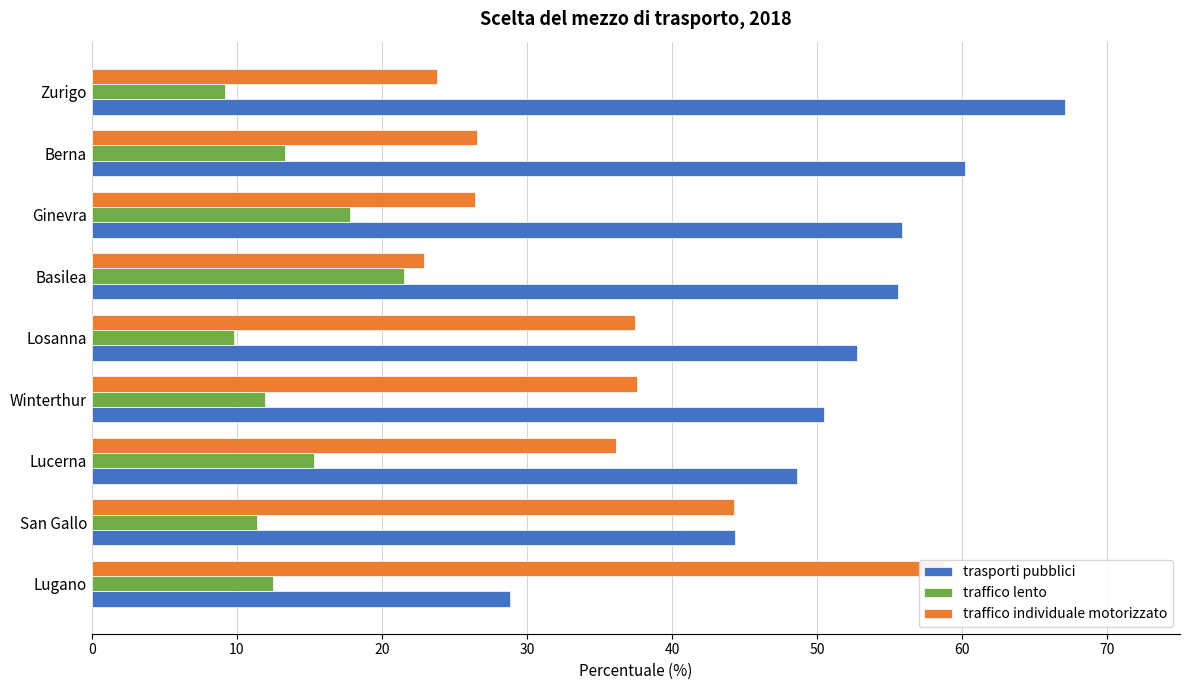

How many bars are there in total?

27